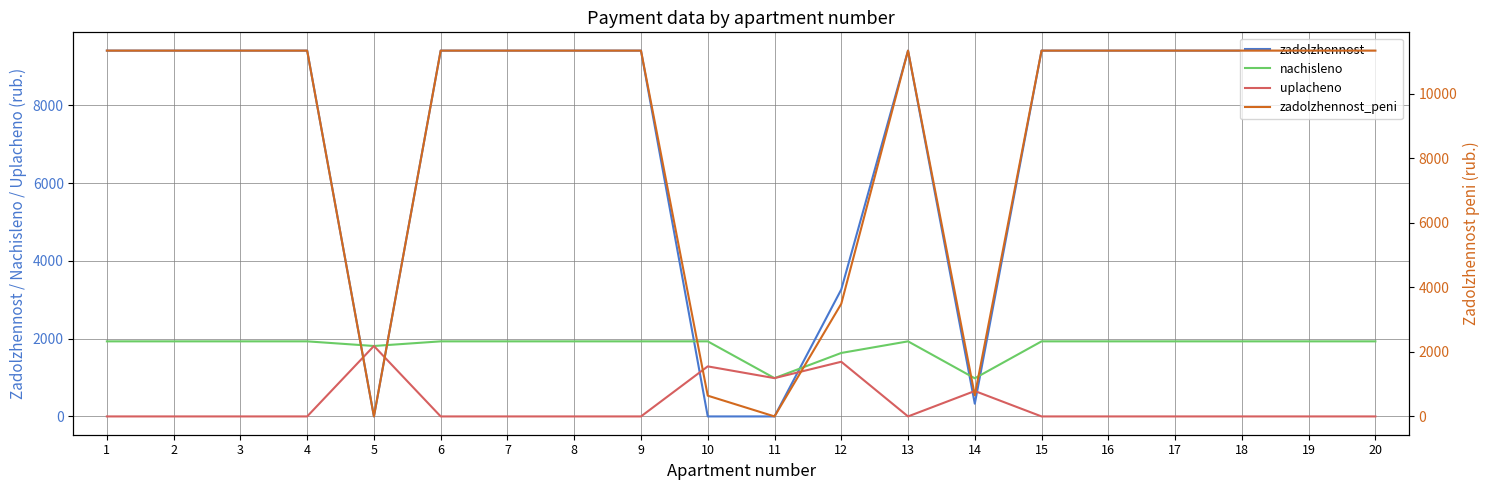

Where is uplacheno nearest to the value 905?

11